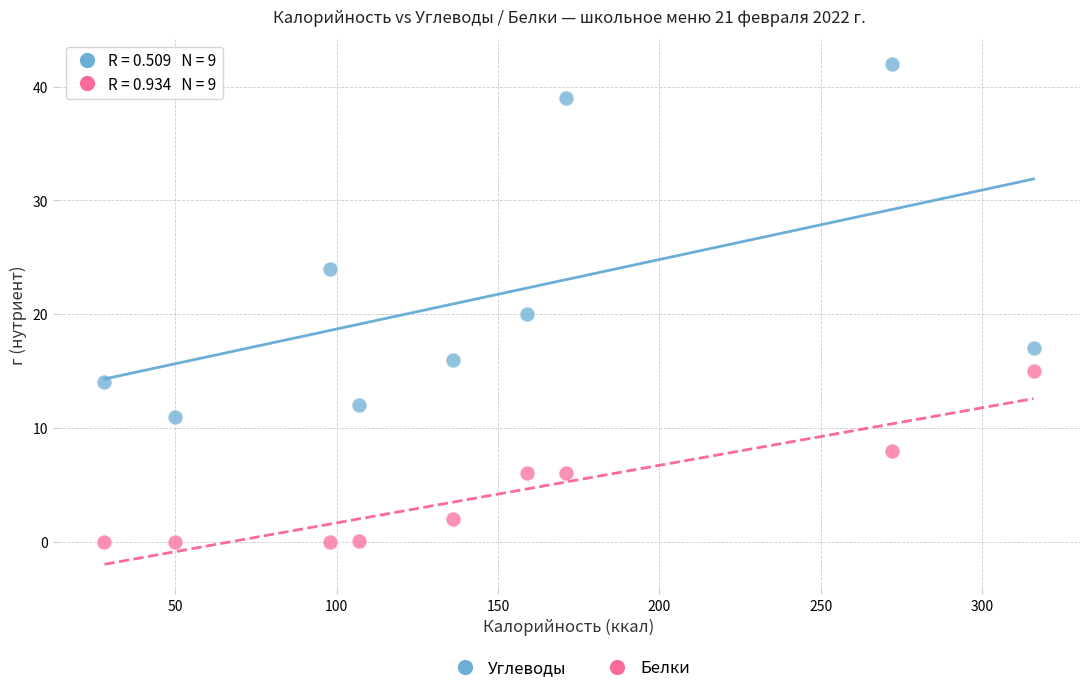

What are all the series names shown in the legend?

Углеводы, Белки